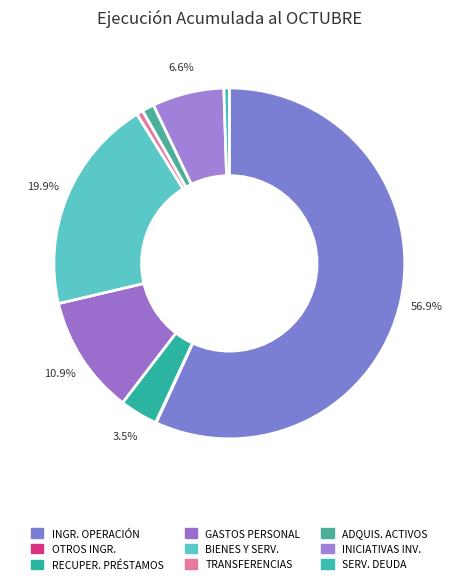

Which category has the smallest portion of the pie?

OTROS INGRESOS CORRIENTES